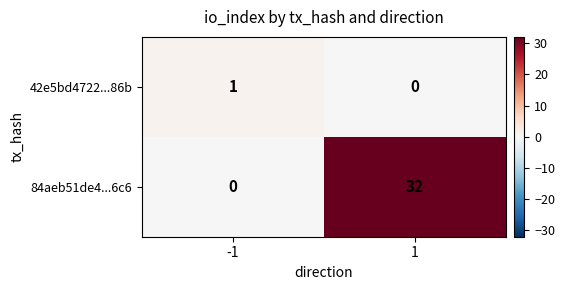

What is the total value across all series at 1?

32